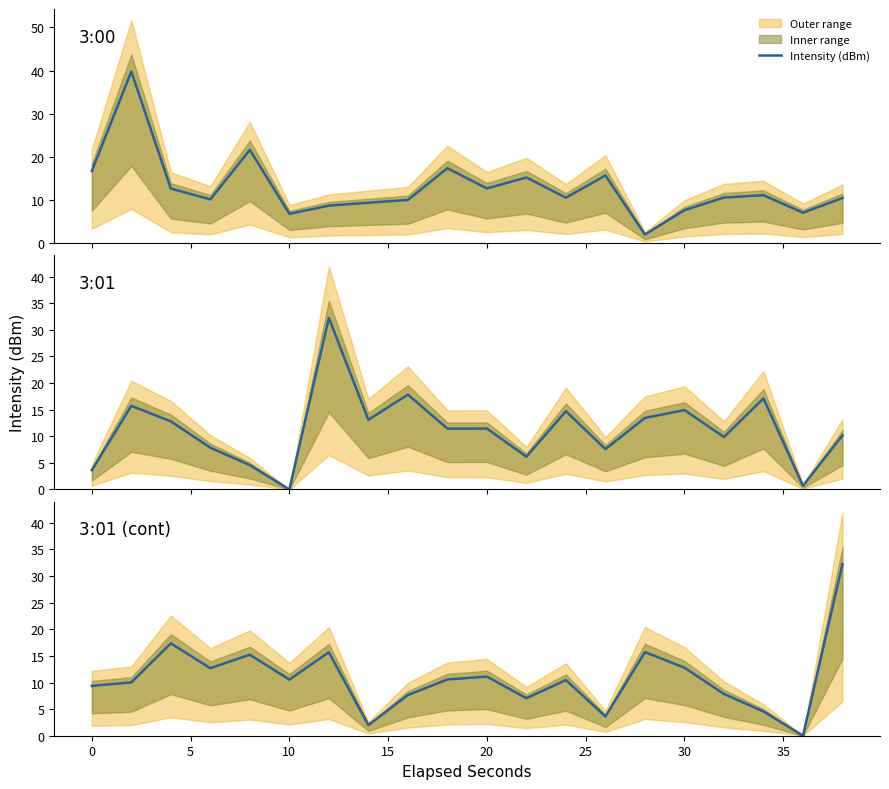

What is the label of the 5th point from the left?

15